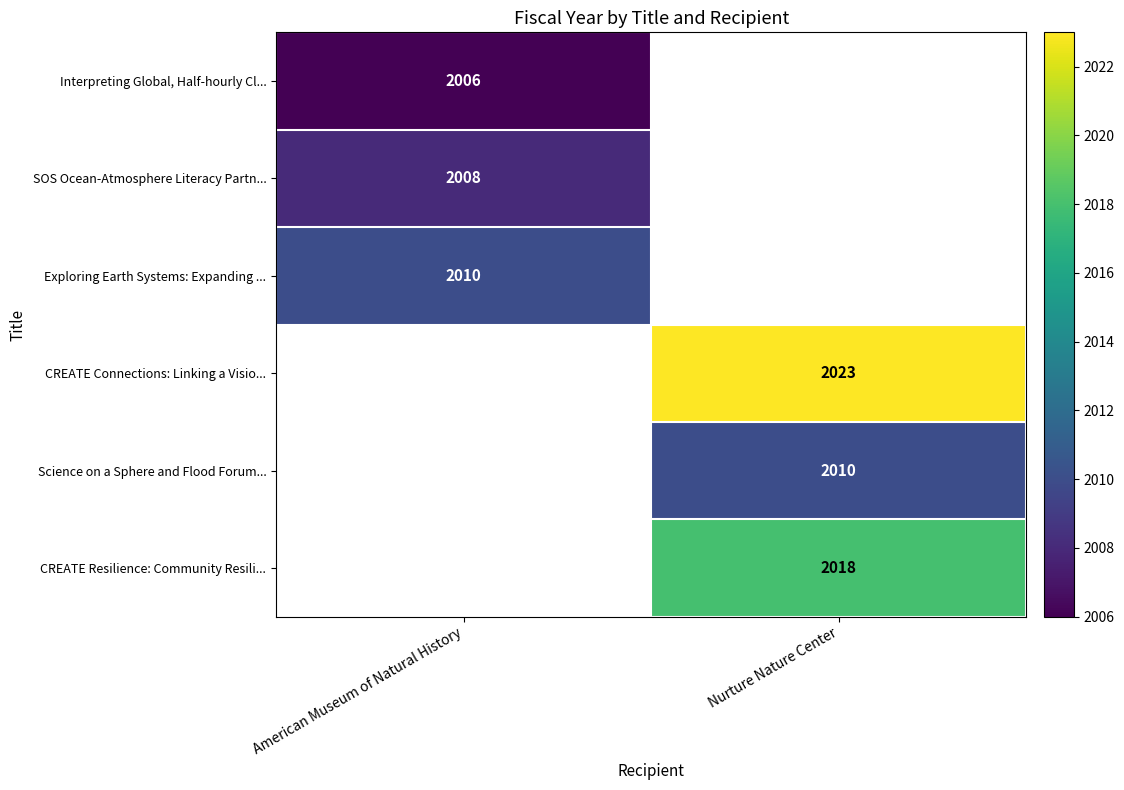

Is it true that SOS Ocean-Atmosphere Literacy Partn... equals 2008 at American Museum of Natural History?

True